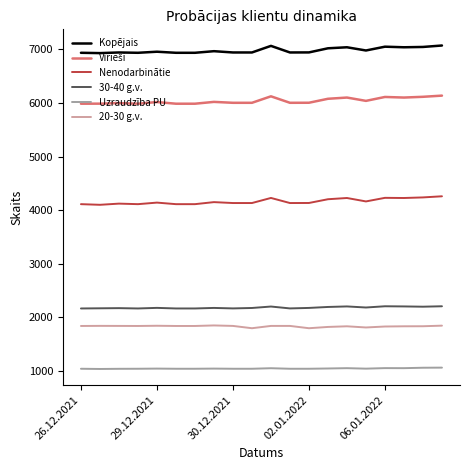

Which series has the largest total across all categories?

Kopējais